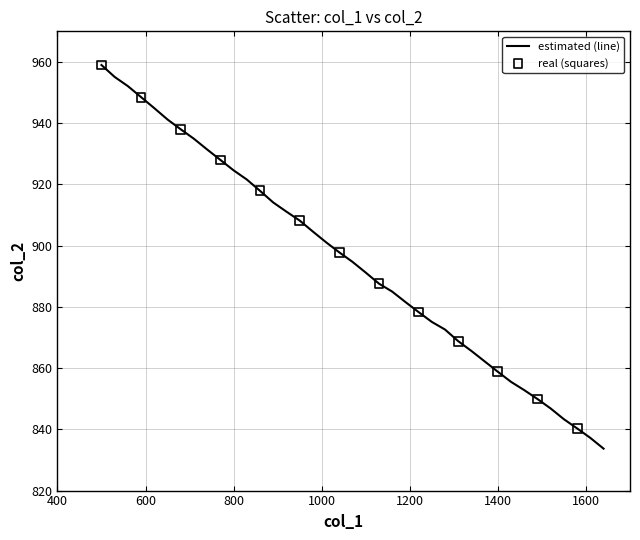

What is the greatest value displayed?

959.0